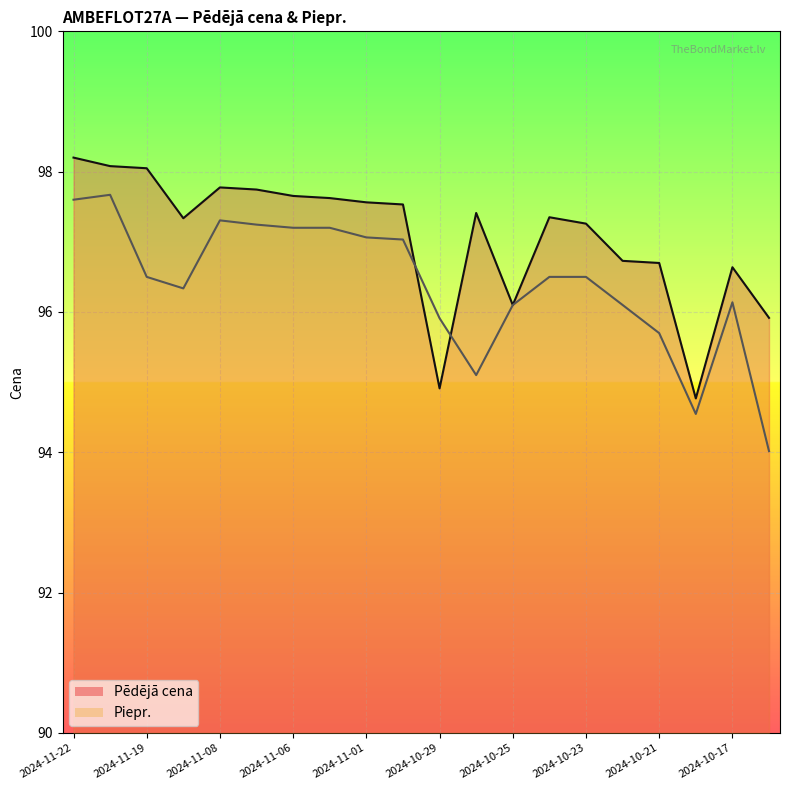

How many data points does each series have?

20